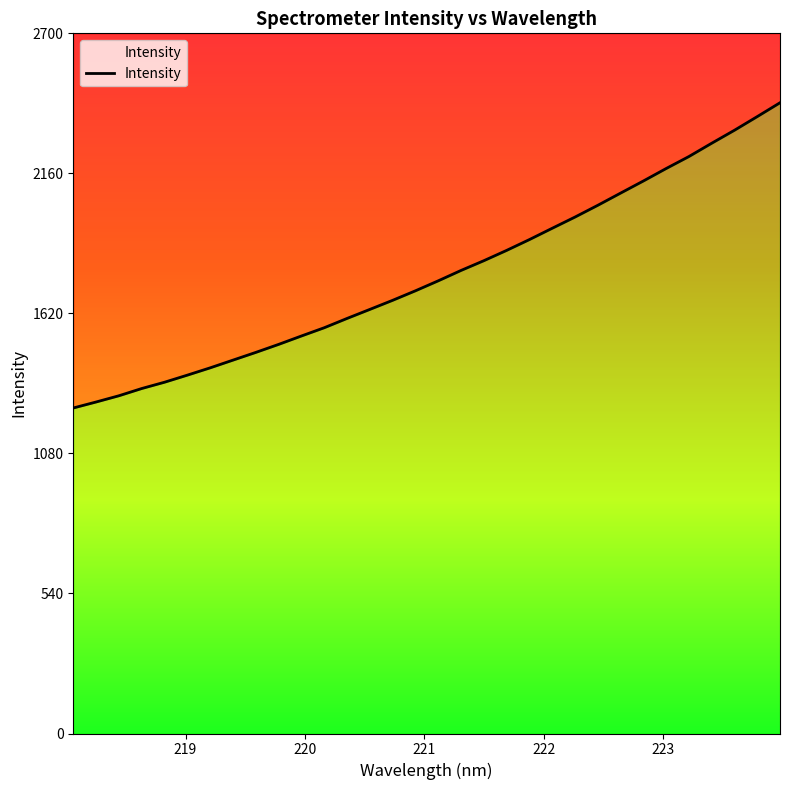

What is the label of the 27th point from the left?

223.0264